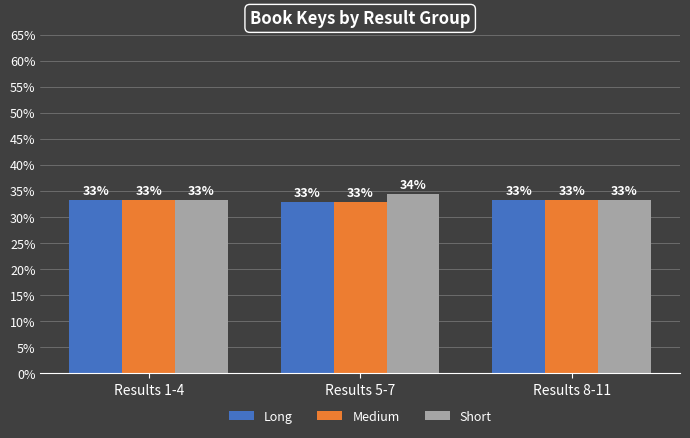

What are all the series names shown in the legend?

Long, Medium, Short